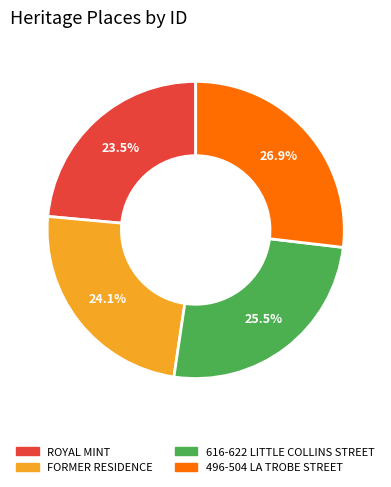

How many slices are in this pie chart?

4